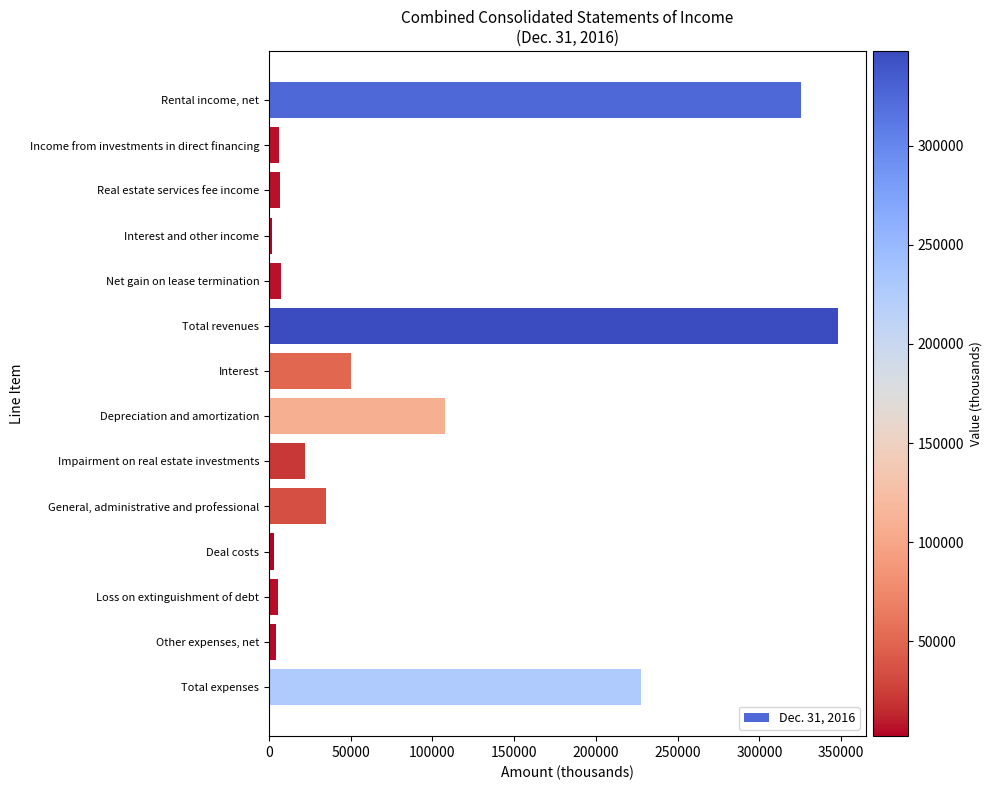

What is the difference between the maximum and minimum values?

345831